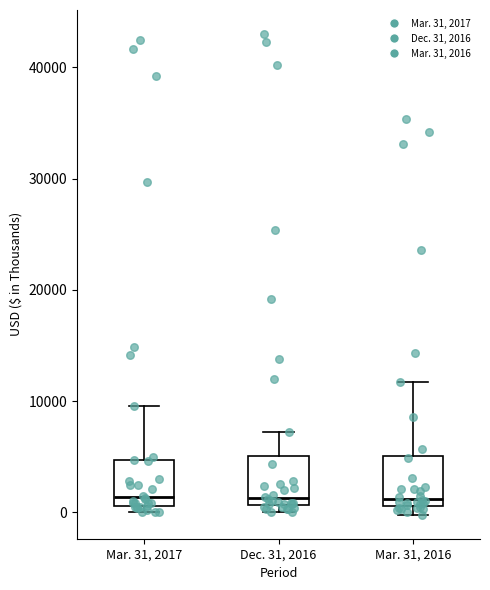

Reading left to right, transcribe this box plot: for each box, give where its median line is, the range the box spans, and where its two whiskers end, as read against the y-axis. The values are not printed on the chart, so give them approximately, as read against the axis.

Mar. 31, 2017: median 1000 (just above the box's lower edge), box 1000 to 5000, whiskers 0 to 10000
Dec. 31, 2016: median 1000 (just above the box's lower edge), box 1000 to 5000, whiskers 0 to 7000
Mar. 31, 2016: median 1000 (just above the box's lower edge), box 1000 to 5000, whiskers 0 to 12000